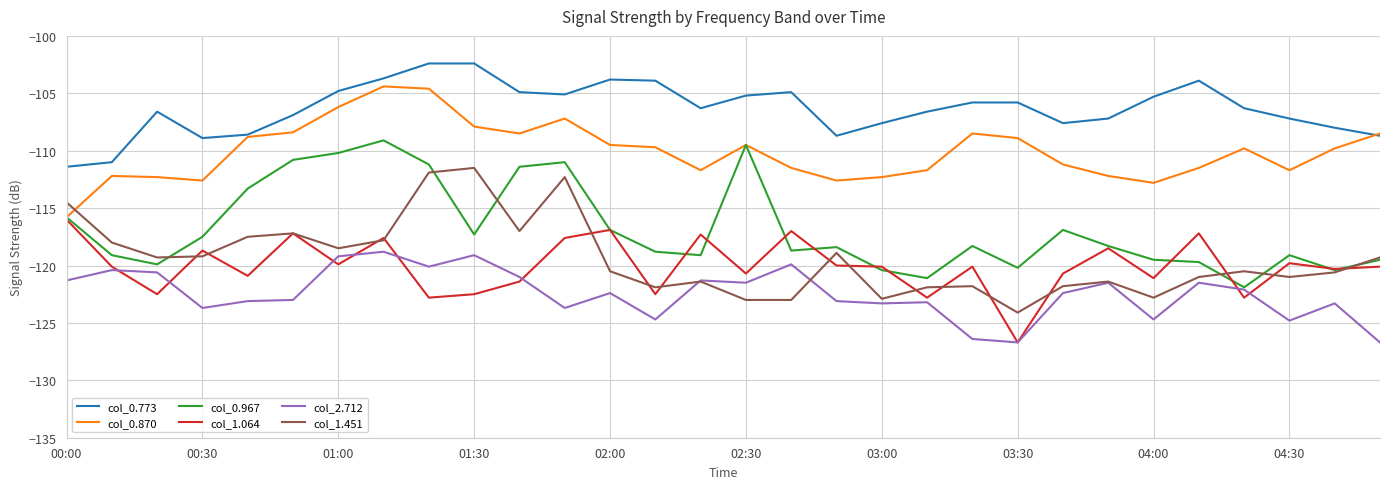

True or false: col_0.773 and col_1.451 intersect in this chart.

False